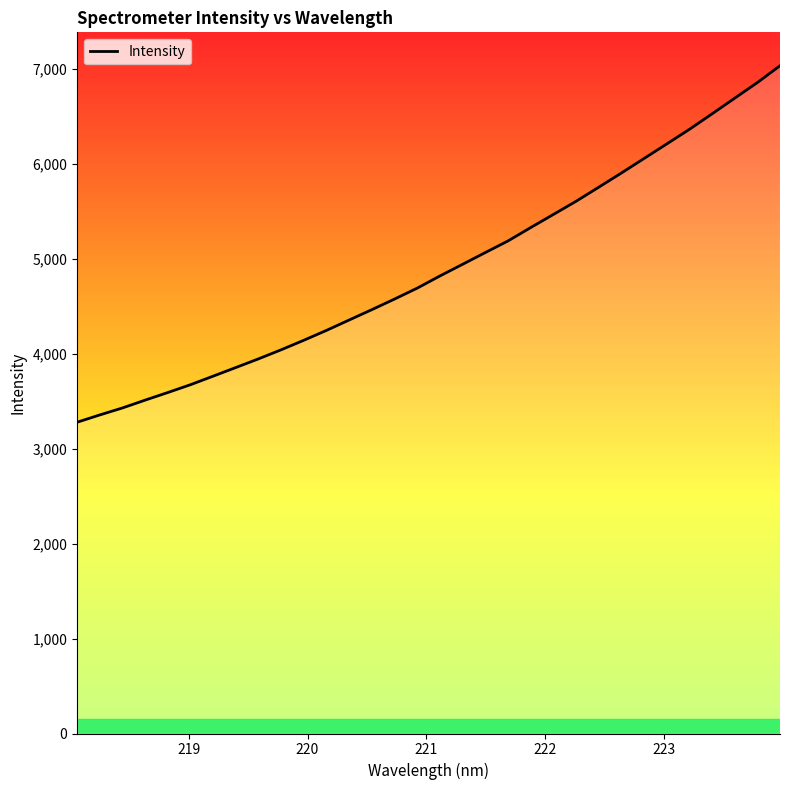

What is the greatest value displayed?

7034.3